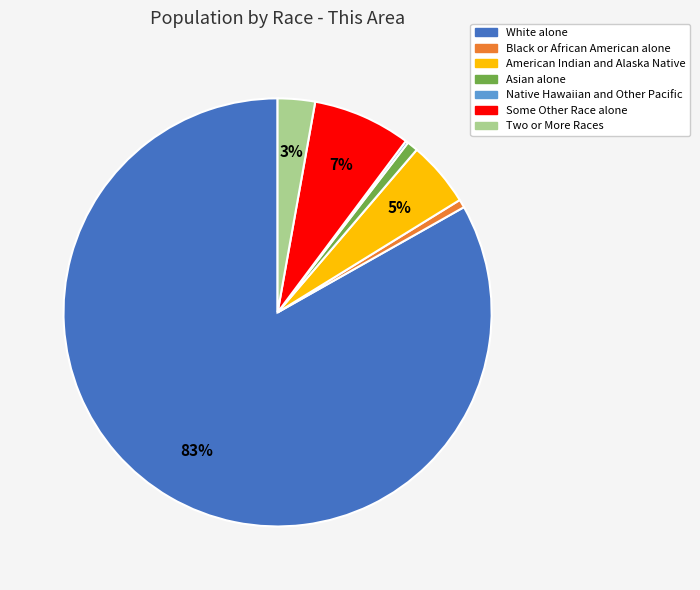

Which category has the biggest portion of the pie?

White alone